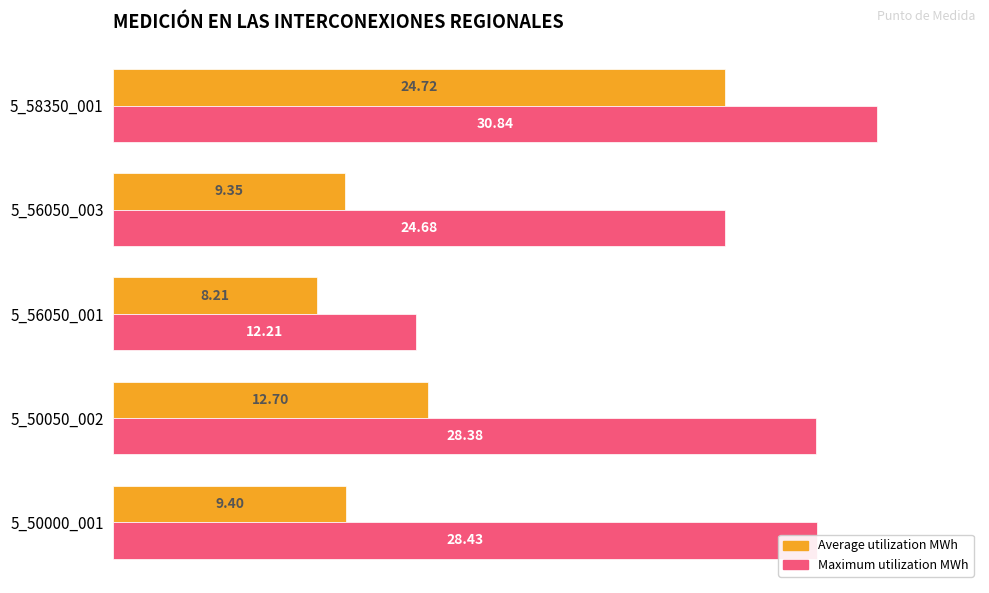

What is the total value across all series at 5_56050_001?

20.4